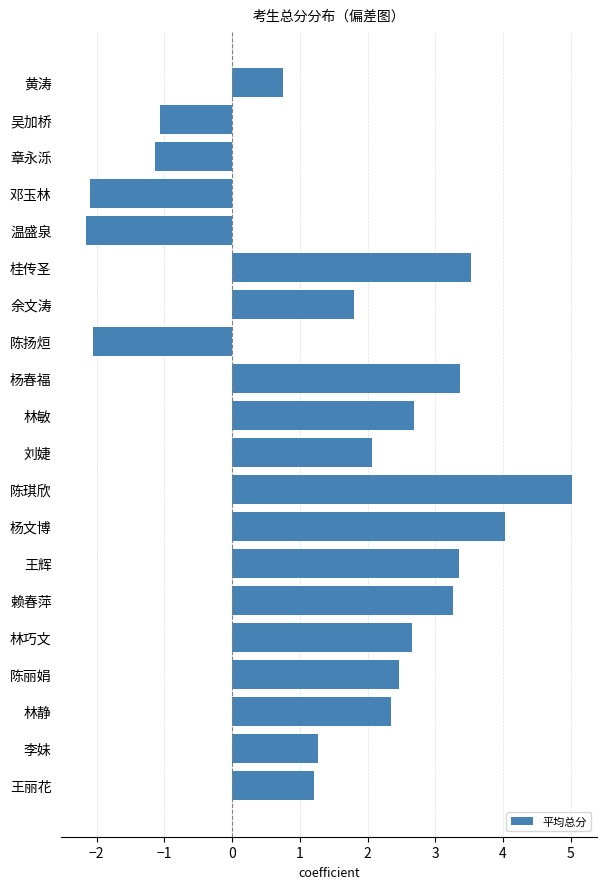

What is the maximum value shown in the chart?

5.0